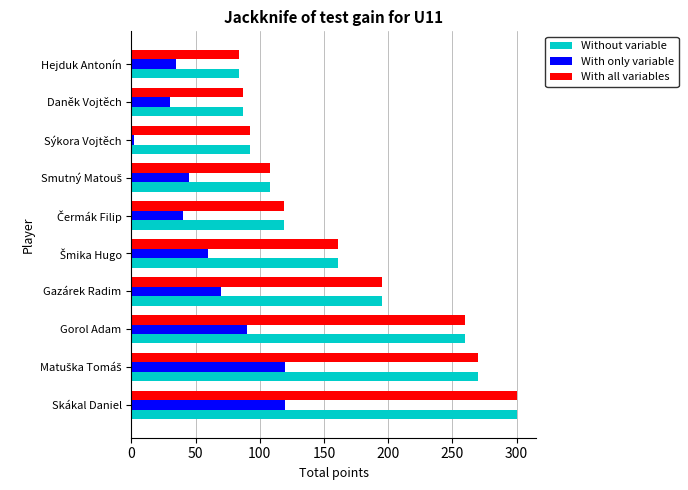

What is the difference between the second highest and second lowest values in the Without variable series?

183